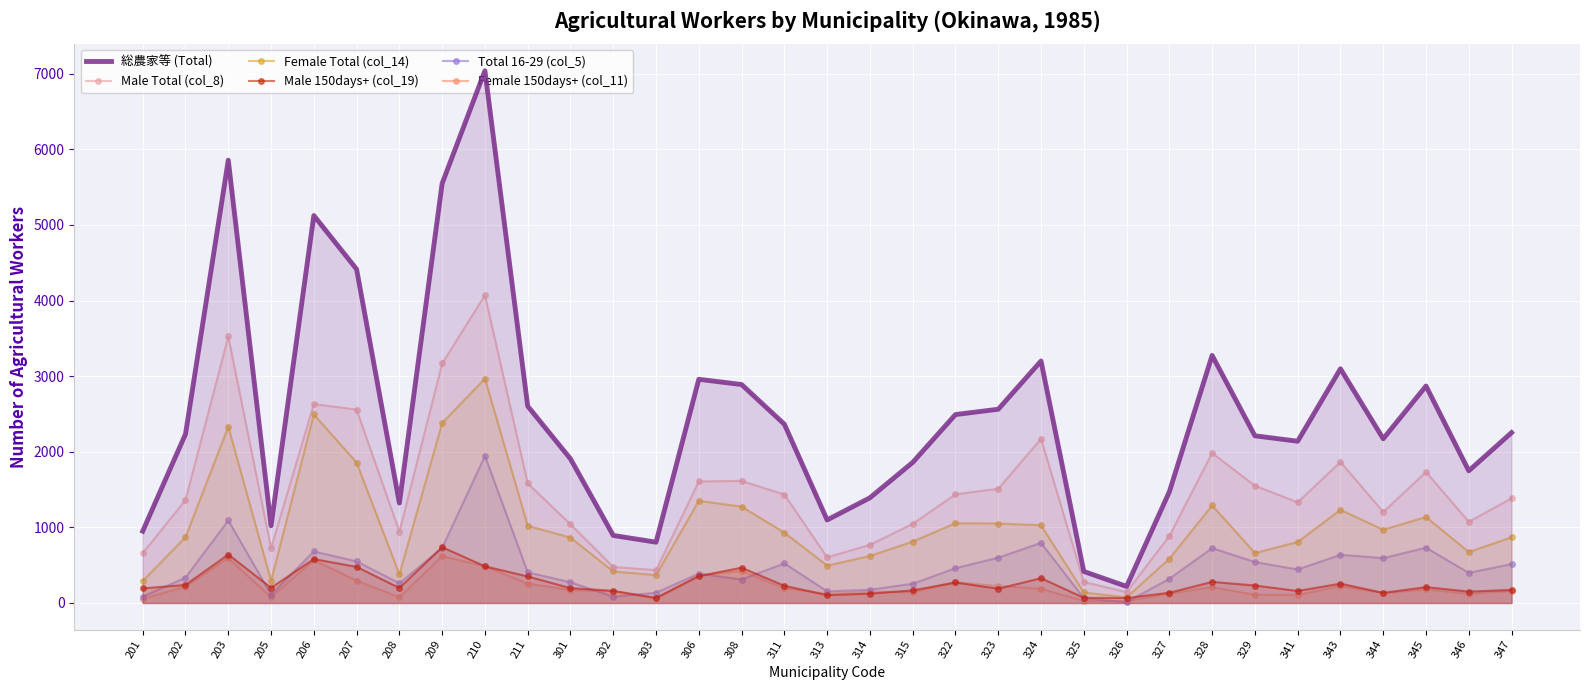

What are all the series names shown in the legend?

総農家等 (Total), Male Total (col_8), Female Total (col_14), Male 150days+ (col_19), Total 16-29 (col_5), Female 150days+ (col_11)